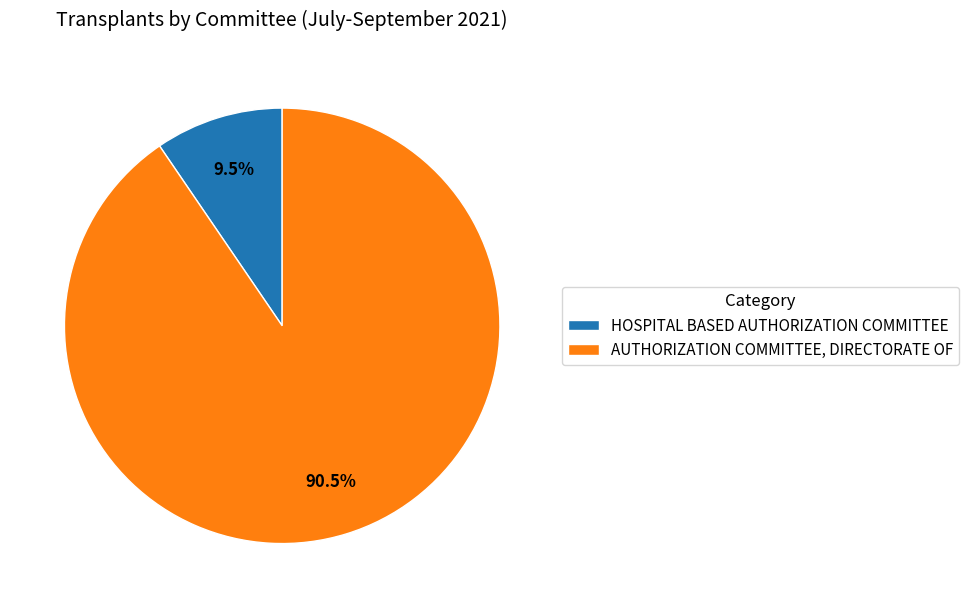

Which category has the smallest portion of the pie?

HOSPITAL BASED AUTHORIZATION COMMITTEE